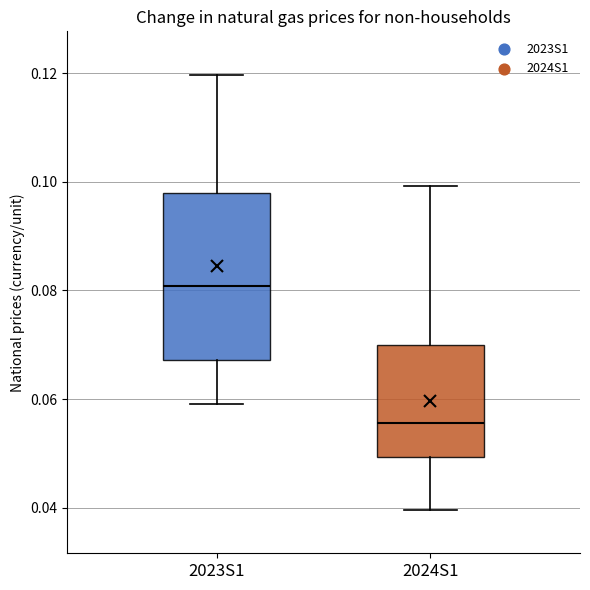

Where does the upper whisker of the box for 2023S1 end on the y-axis? The values are not printed on the chart, so give them approximately, as read against the axis.

0.120